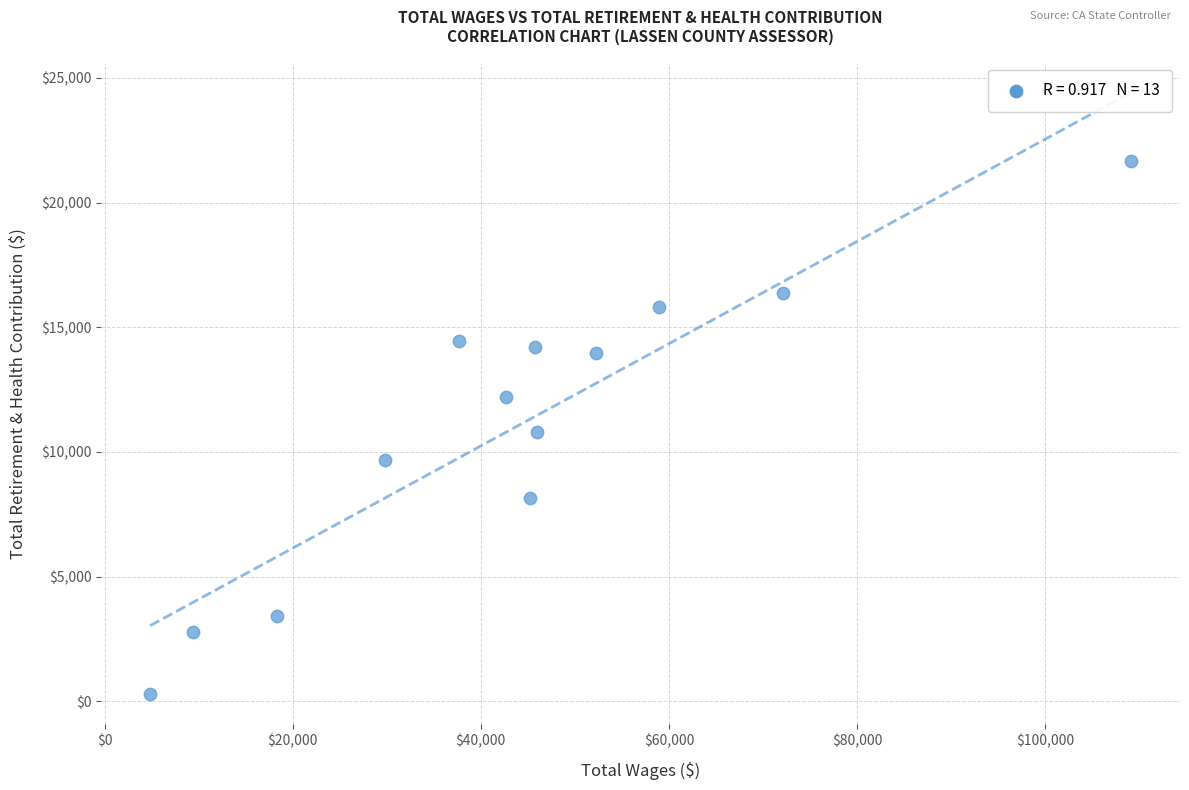

What is the range of X values (max minus min)?

104291